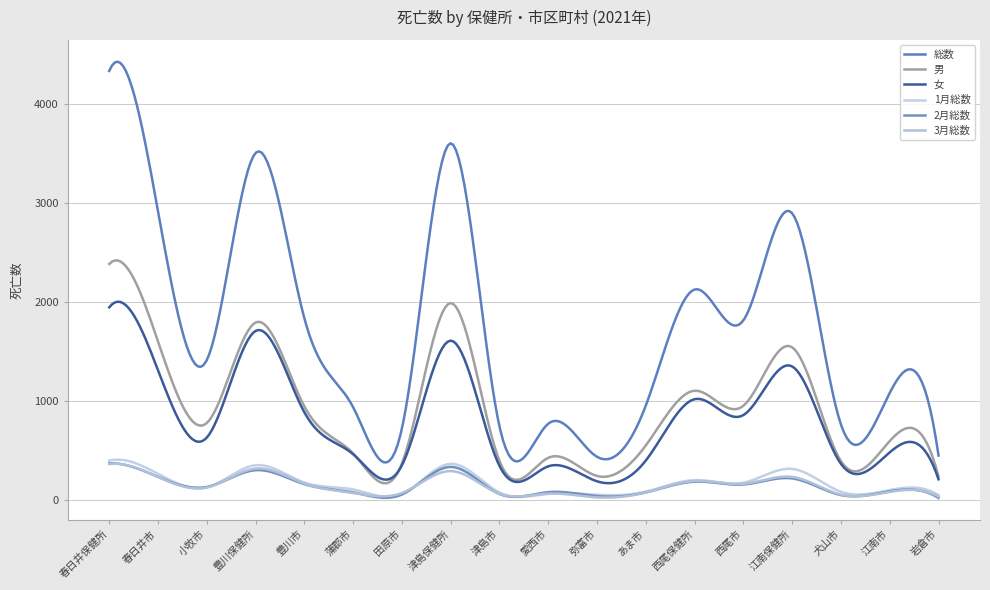

Is this an area chart (filled region under the line)?

No